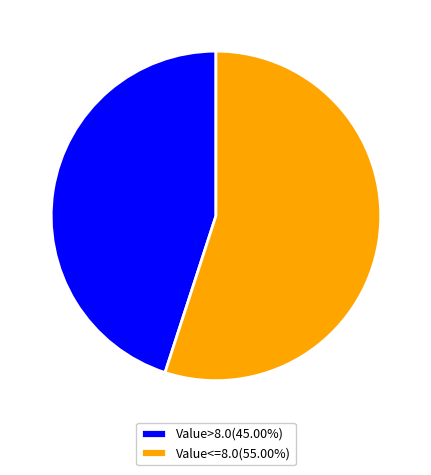

Combined, do Value<=8.0(55.00%) and Value>8.0(45.00%) account for over 50%?

Yes